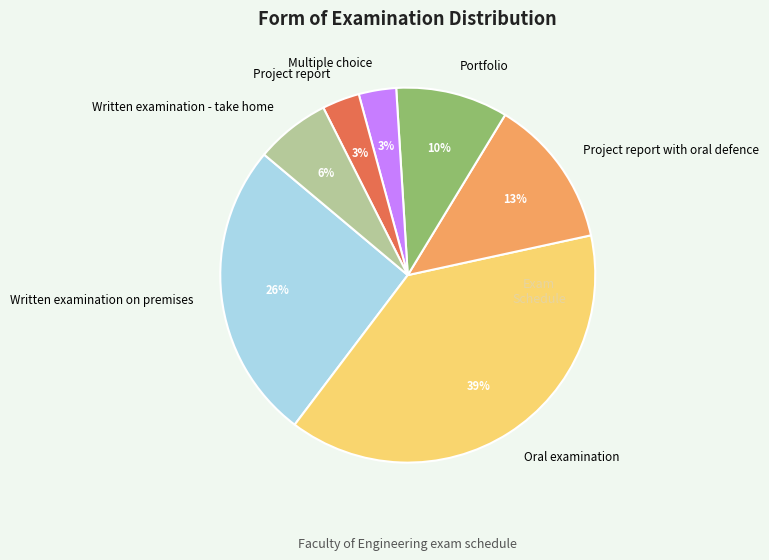

Which category has the biggest portion of the pie?

Oral examination